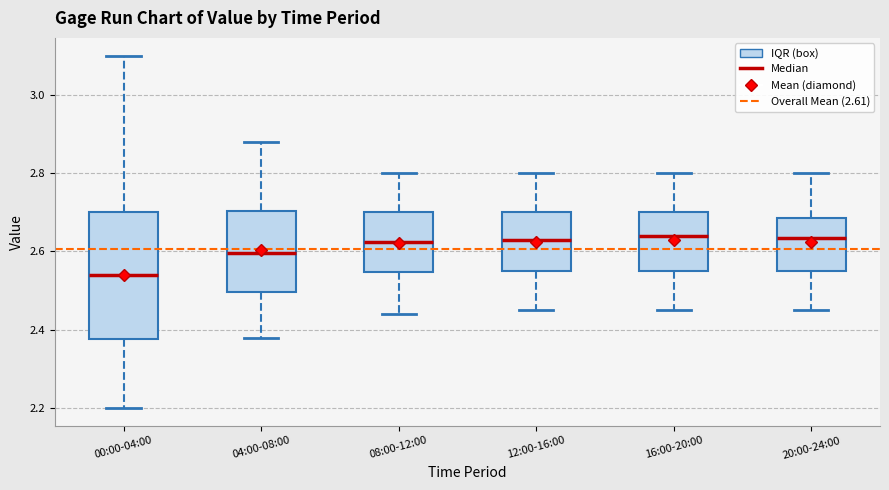

Reading left to right, transcribe this box plot: for each box, give where its median line is, the range the box spans, and where its two whiskers end, as read against the y-axis. The values are not printed on the chart, so give them approximately, as read against the axis.

00:00-04:00: median 2.54, box 2.38 to 2.70, whiskers 2.20 to 3.10
04:00-08:00: median 2.60, box 2.50 to 2.70, whiskers 2.38 to 2.88
08:00-12:00: median 2.62, box 2.54 to 2.70, whiskers 2.44 to 2.80
12:00-16:00: median 2.64, box 2.56 to 2.70, whiskers 2.46 to 2.80
16:00-20:00: median 2.64, box 2.56 to 2.70, whiskers 2.46 to 2.80
20:00-24:00: median 2.64, box 2.56 to 2.68, whiskers 2.46 to 2.80